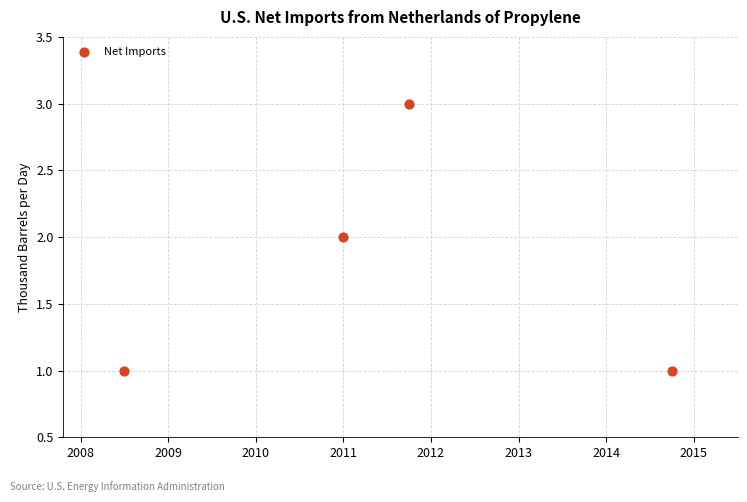

How many points are shown in the scatter plot?

4